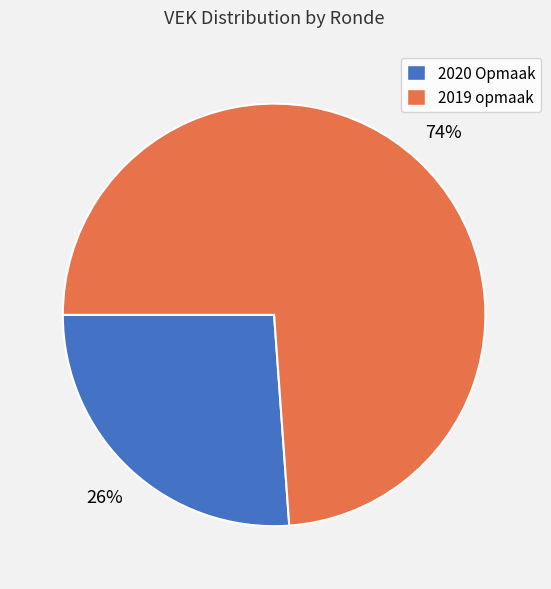

How many slices are in this pie chart?

2